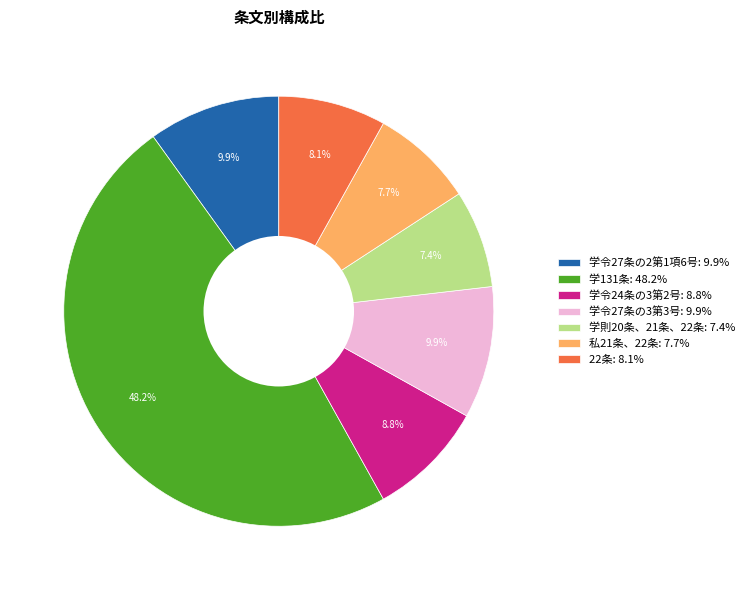

To the nearest percent, what percentage of the pie is 学令27条の2第1項6号?

10%